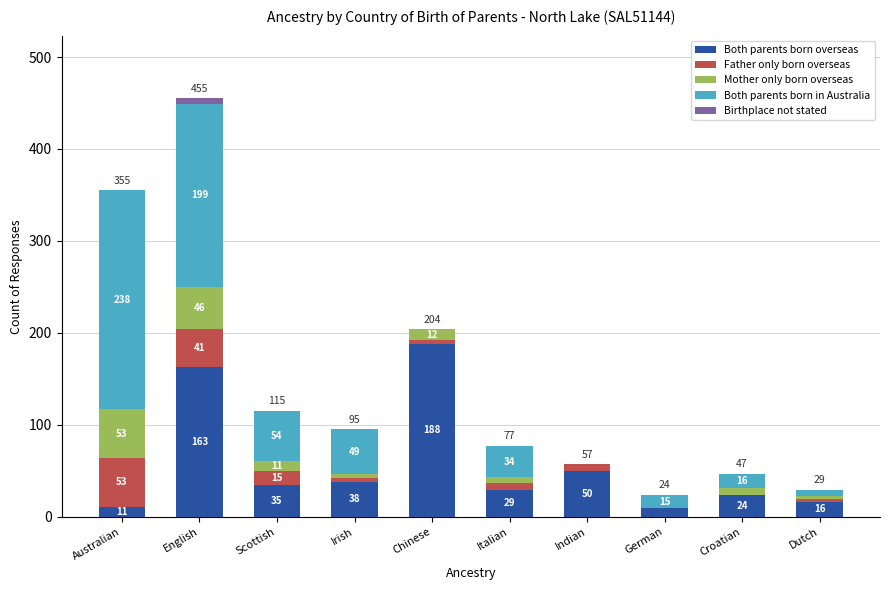

What is the total value across all series at English?

455